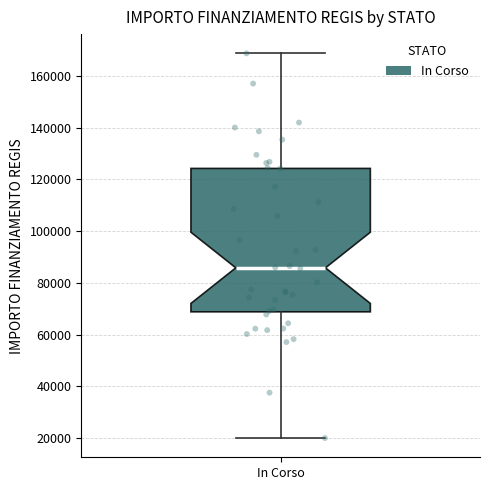

Where does the lower whisker of the box for In Corso end on the y-axis? The values are not printed on the chart, so give them approximately, as read against the axis.

20000